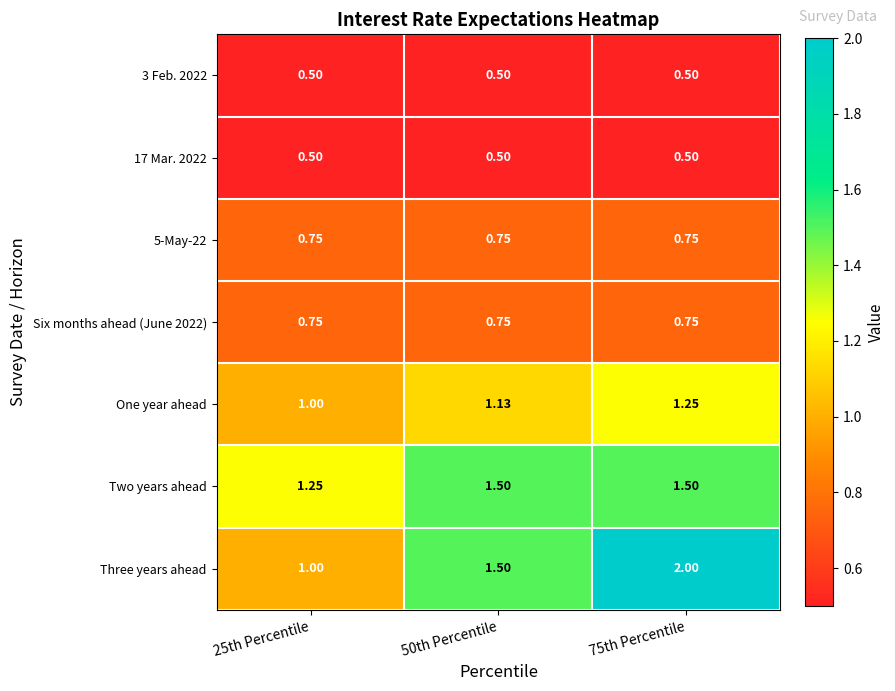

Which series changed the most between 25th Percentile and 50th Percentile?

Three years ahead